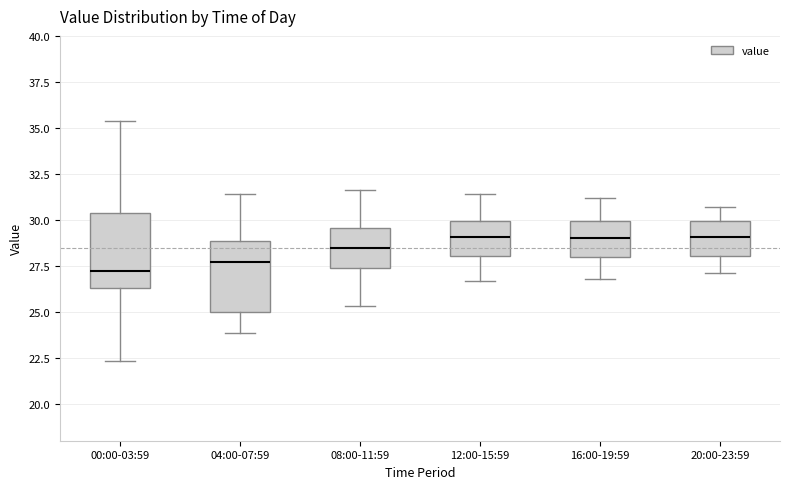

Reading left to right, read every box against the y-axis: the position of its median line, the range the box covers, and the ends of its whiskers. The values are not printed on the chart, so give them approximately, as read against the axis.

00:00-03:59: median 27.0, box 26.5 to 30.5, whiskers 22.5 to 35.5
04:00-07:59: median 27.5, box 25.0 to 29.0, whiskers 24.0 to 31.5
08:00-11:59: median 28.5, box 27.5 to 29.5, whiskers 25.5 to 31.5
12:00-15:59: median 29.0, box 28.0 to 30.0, whiskers 26.5 to 31.5
16:00-19:59: median 29.0, box 28.0 to 30.0, whiskers 27.0 to 31.0
20:00-23:59: median 29.0, box 28.0 to 30.0, whiskers 27.0 to 30.5